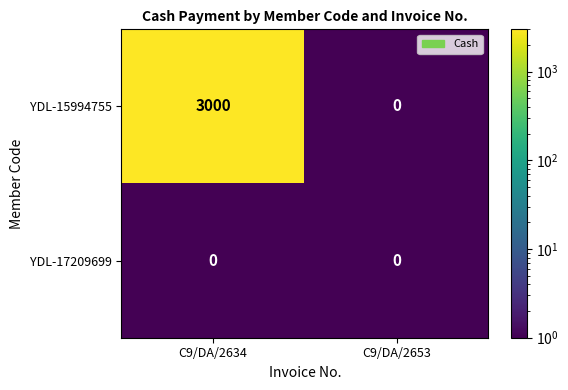

Which series has the largest total across all categories?

YDL-15994755